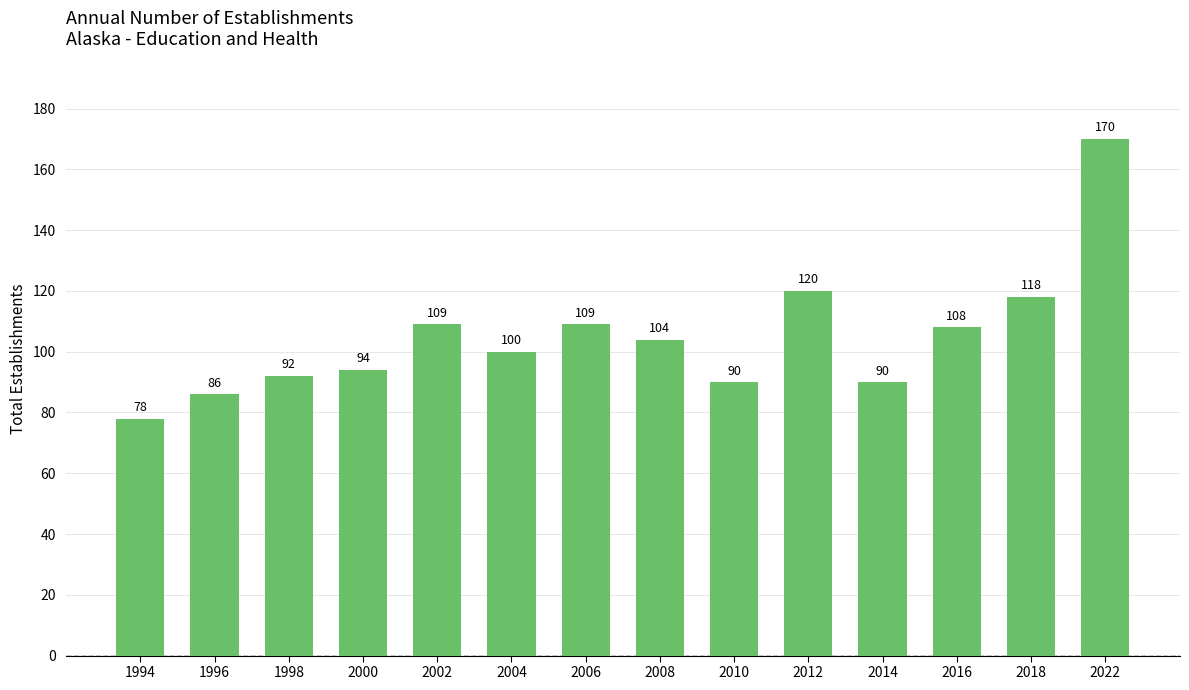

Where does the data first go above 104?

2002